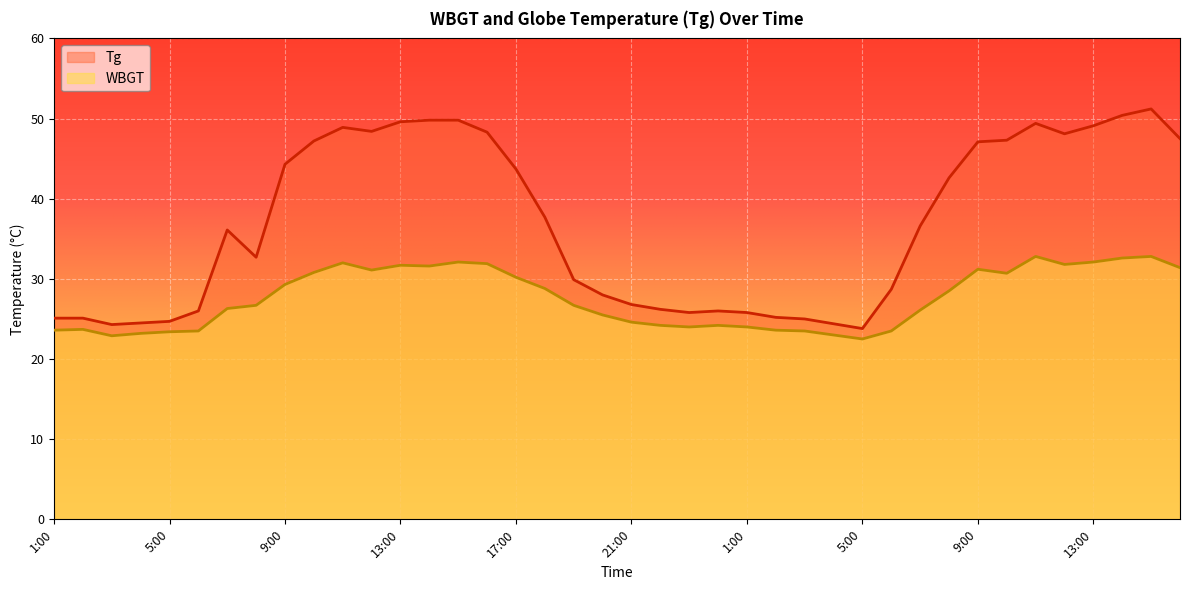

Between 18:00 and 2:00, which is larger?

18:00